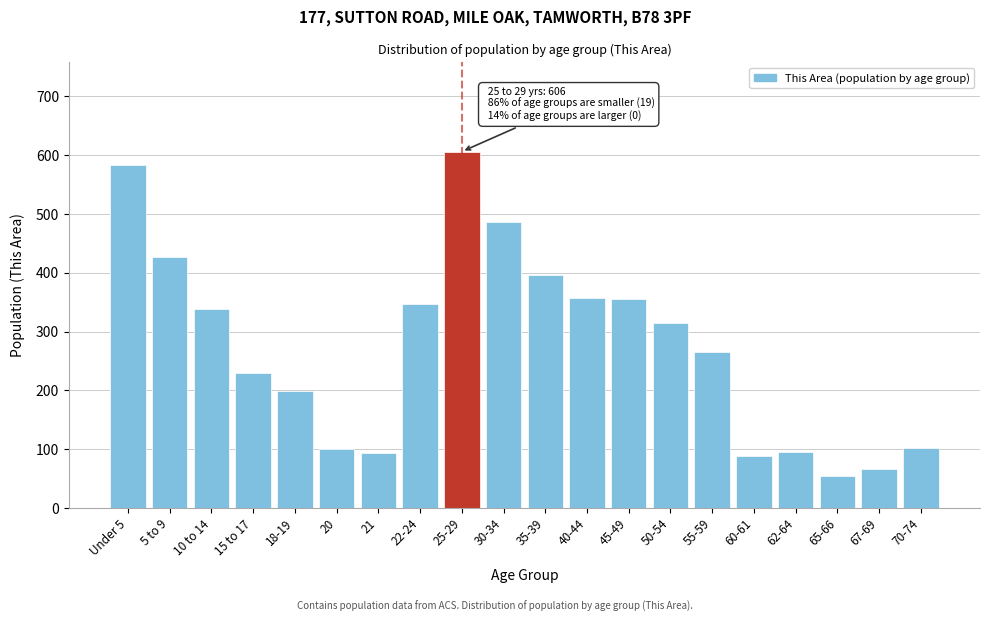

What is the label of the 8th bar from the right?

45-49